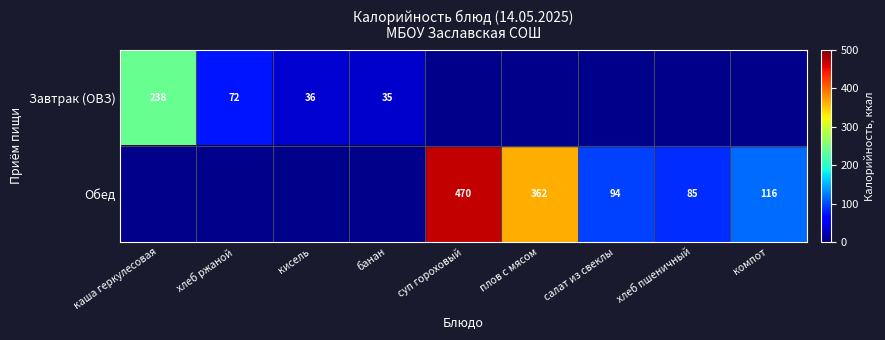

The Обед series shows 54.6 at компот. True or false?

False